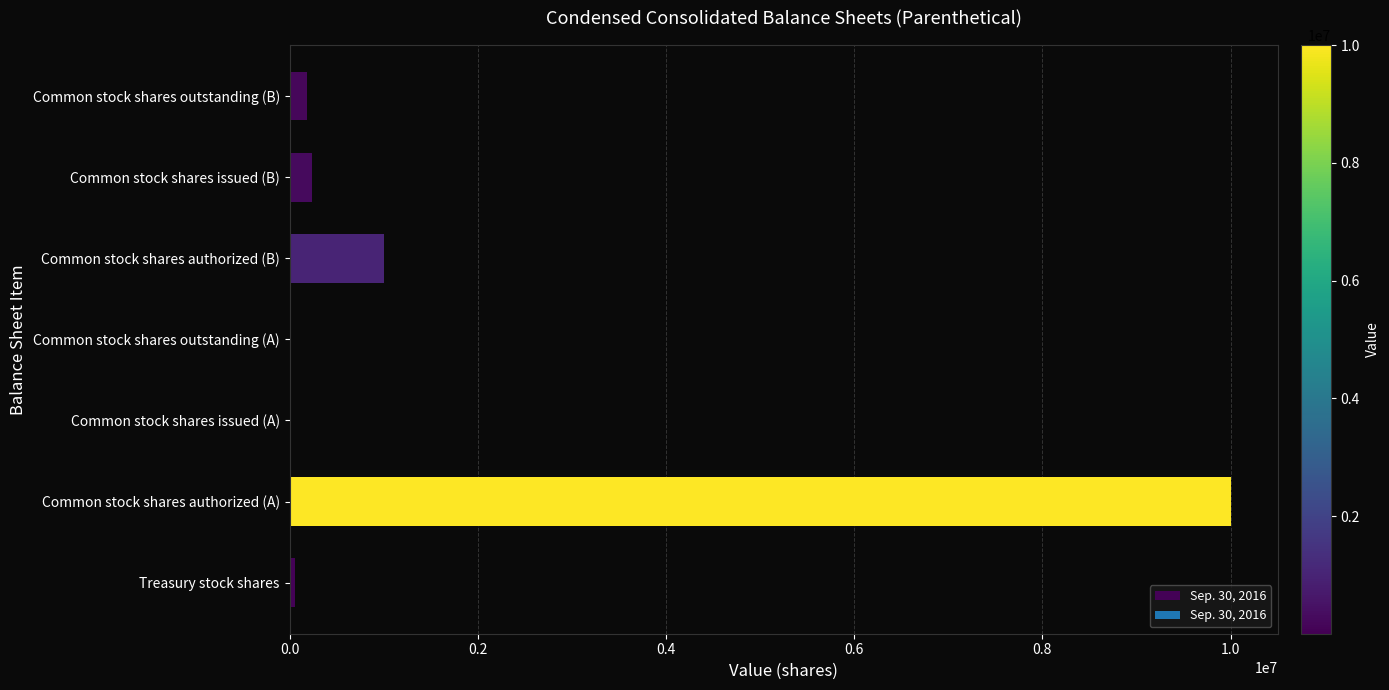

Which has a higher value, Common stock shares authorized (B) or Common stock shares outstanding (B)?

Common stock shares authorized (B)